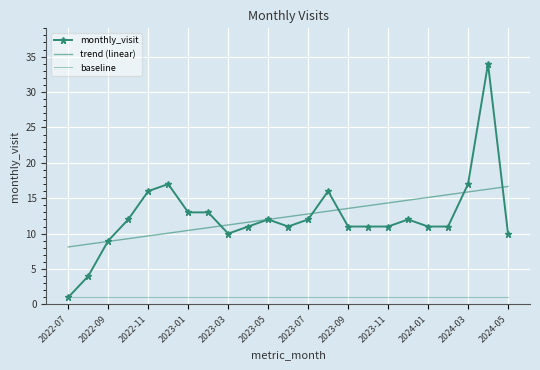

What is the difference between the second highest and second lowest values in the monthly_visit series?

13.0